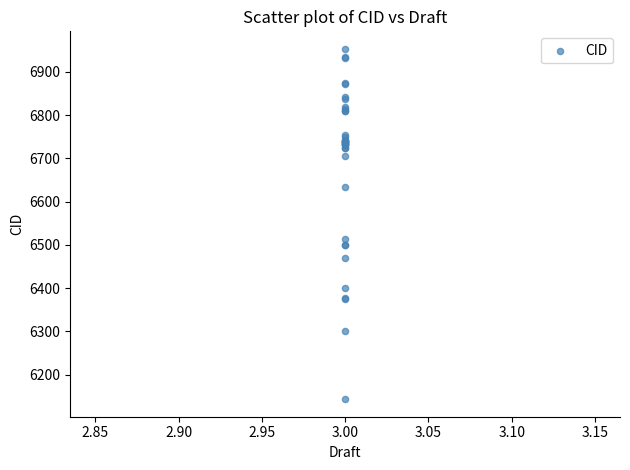

What Y value in the scatter plot is closest to 6548?

6513